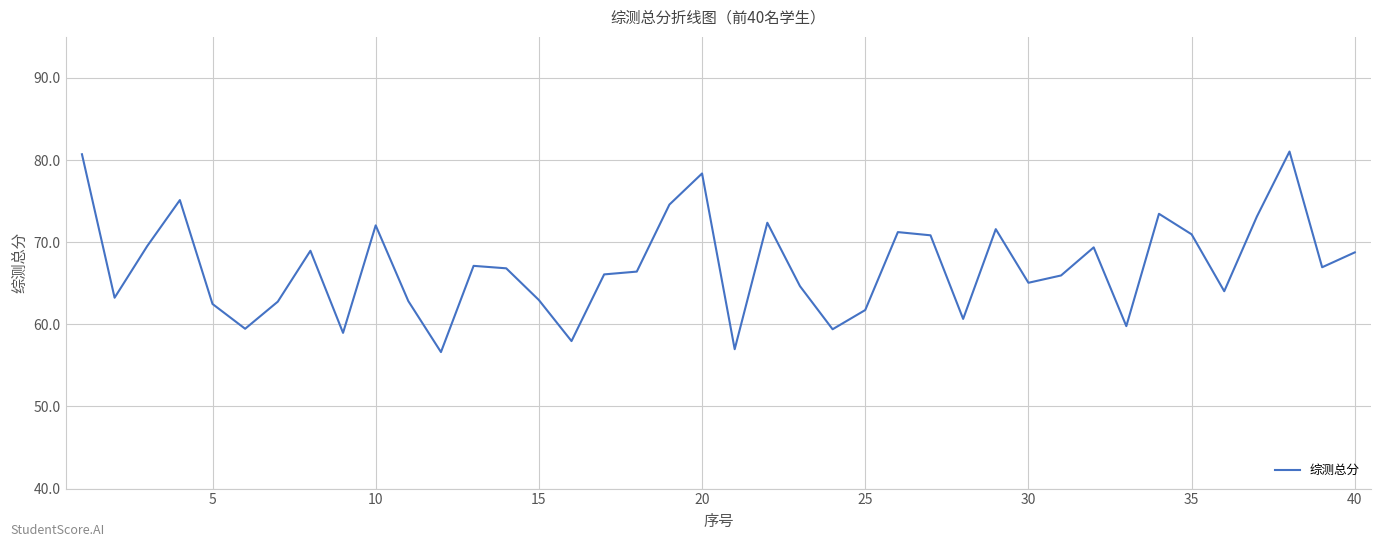

What is the smallest value displayed?

56.6